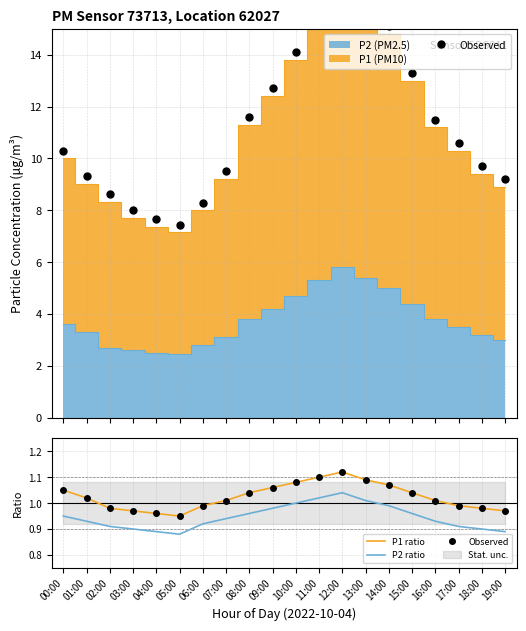

Between 09:00 and 05:00, which is larger?

09:00